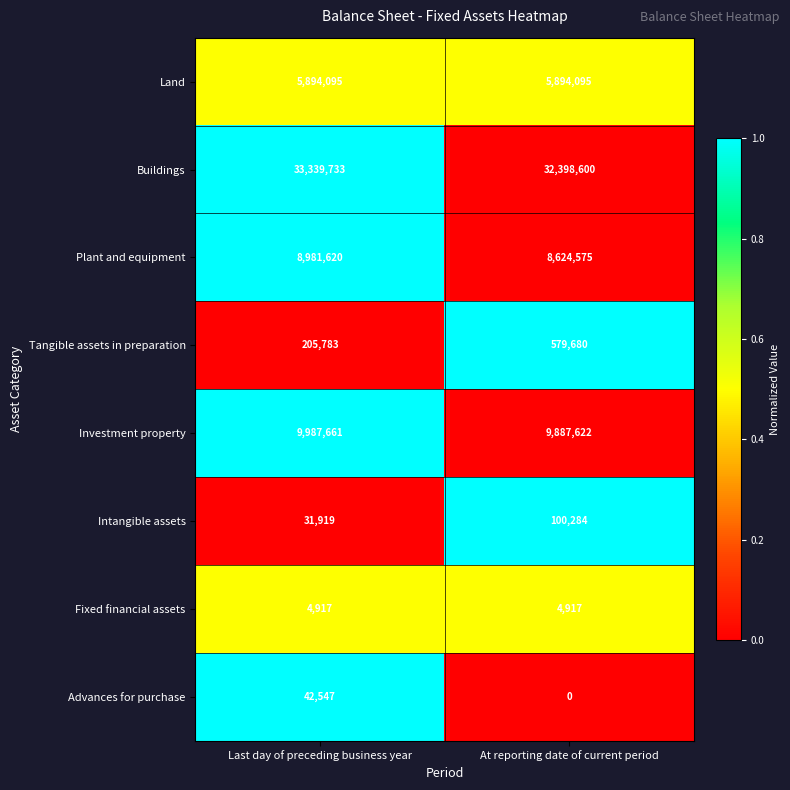

Which series changed the most between Last day of preceding business year and At reporting date of current period?

Buildings